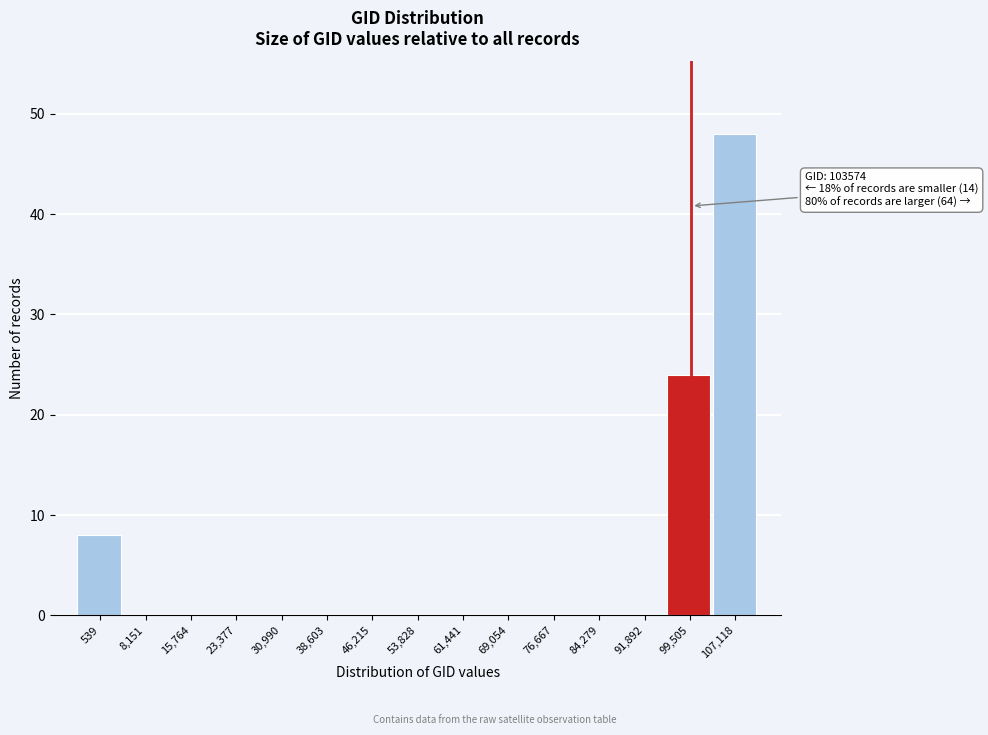

Reading left to right, transcribe all the data shown in this chart.

539=8	8,151=0	15,764=0	23,377=0	30,990=0	38,603=0	46,215=0	53,828=0	61,441=0	69,054=0	76,667=0	84,279=0	91,892=0	99,505=24	107,118=48